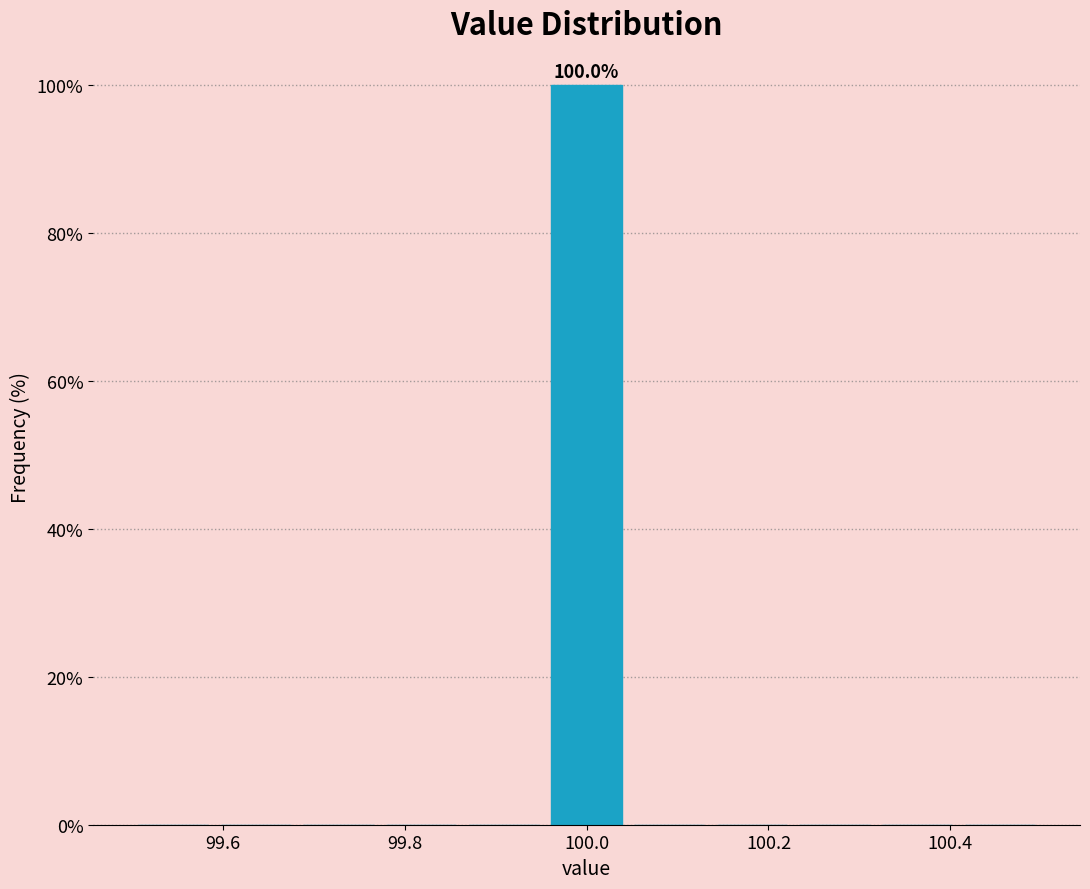

Which range on the x-axis has the tallest bar?

99.96 to 100.04